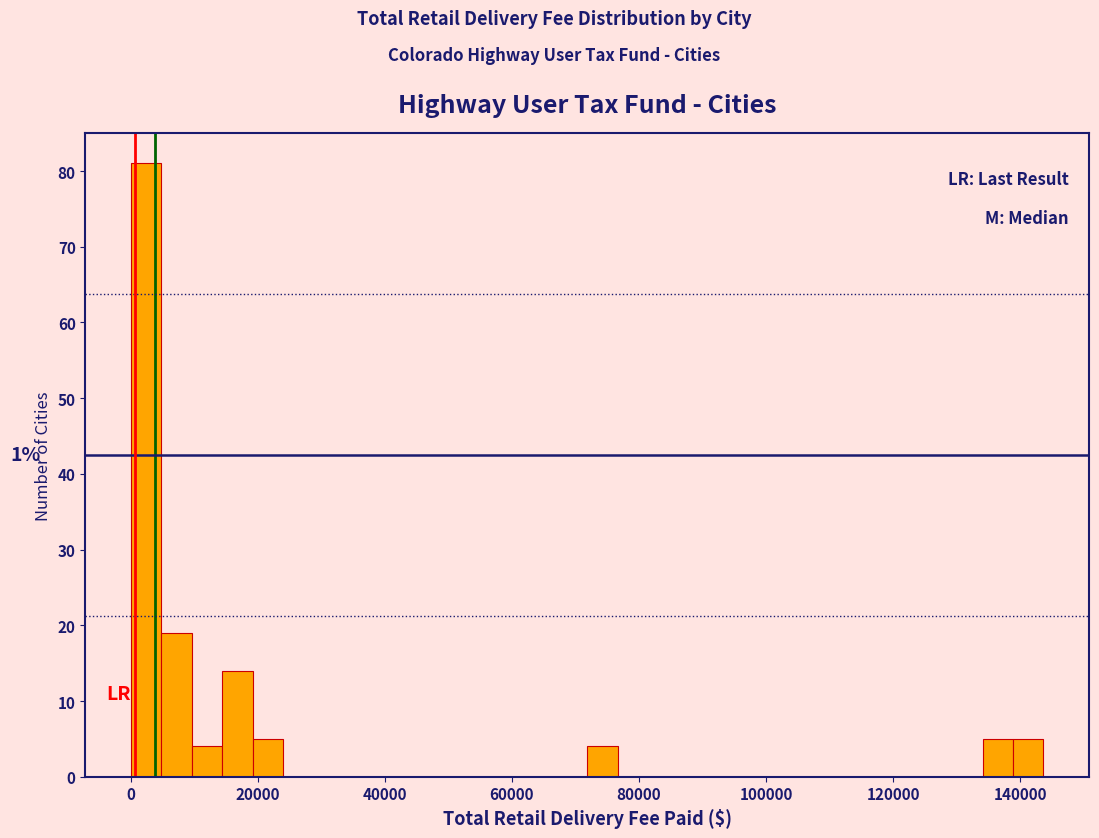

Around what value on the x-axis is the tallest bar? Give the approximate position of its centre, as read against the axis.

2000